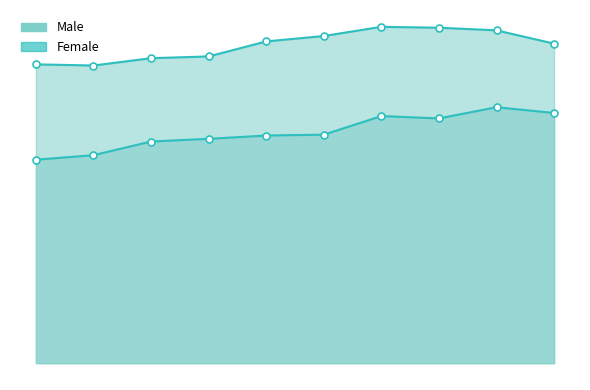

What is the difference between the second highest and minimum values in the Female series?

7720